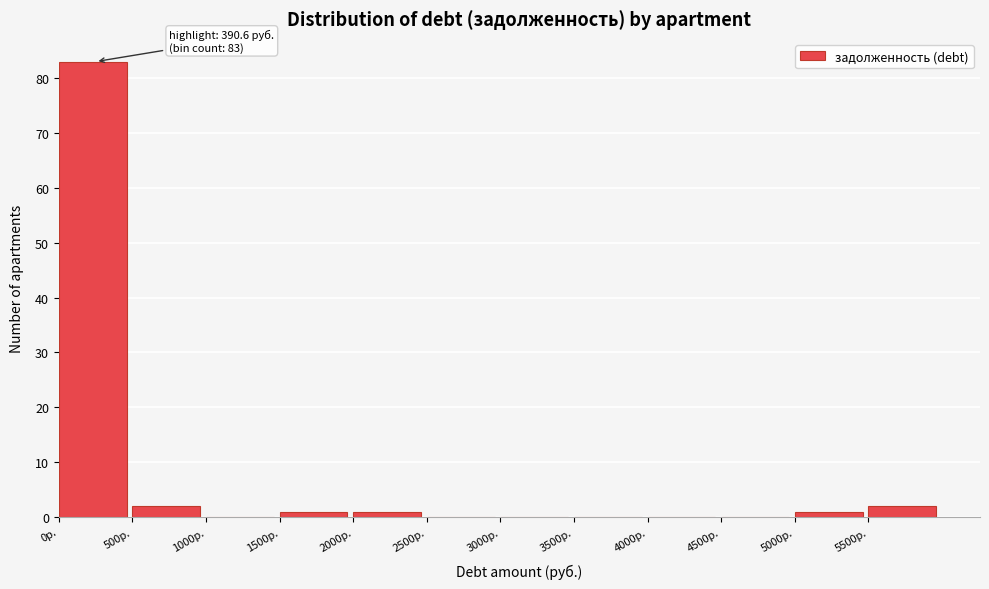

Over which range of the x-axis is the bar tallest?

0 to 500